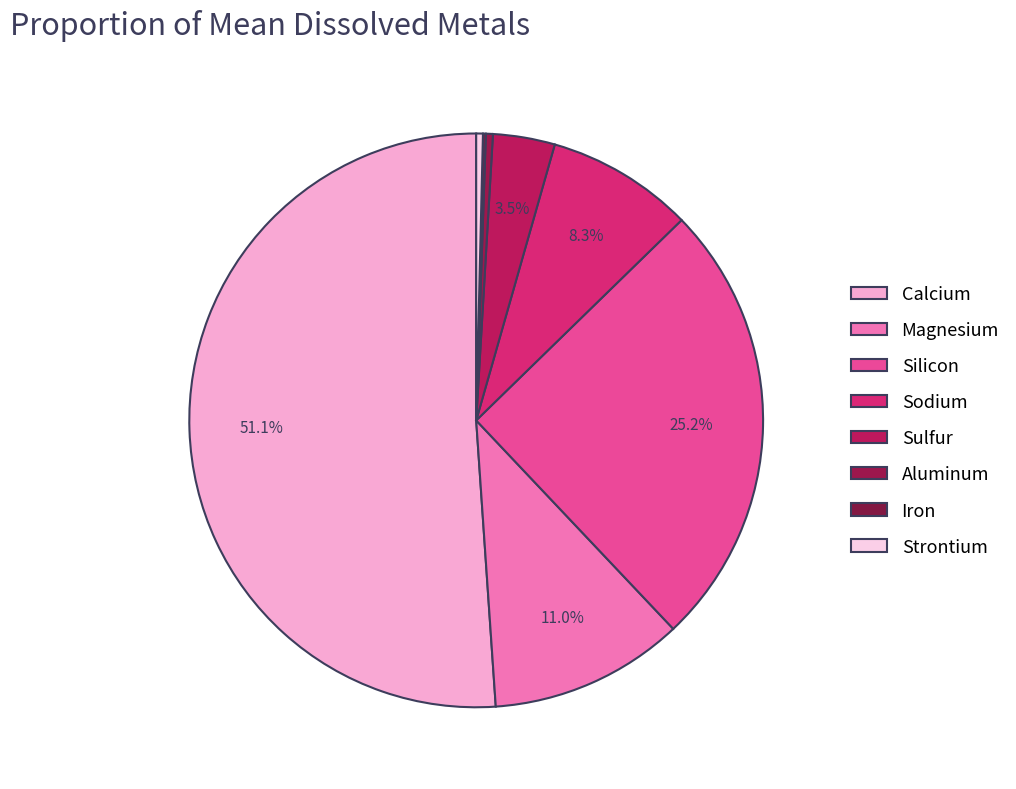

Which has a higher value, Strontium or Silicon?

Silicon